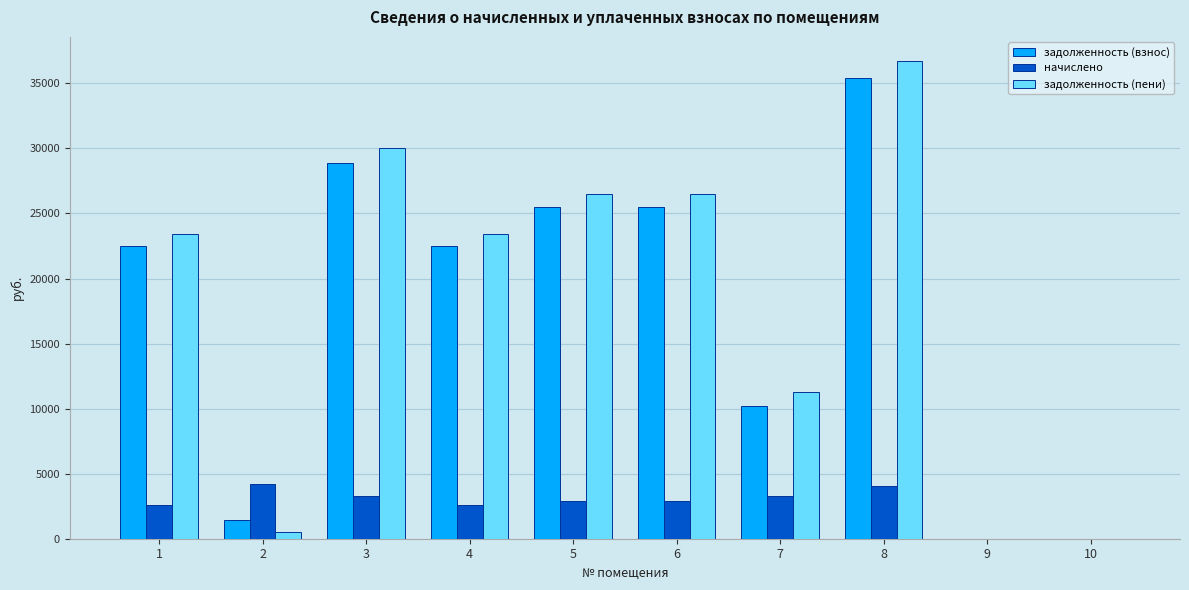

What is the highest value of the начислено series?

4212.0